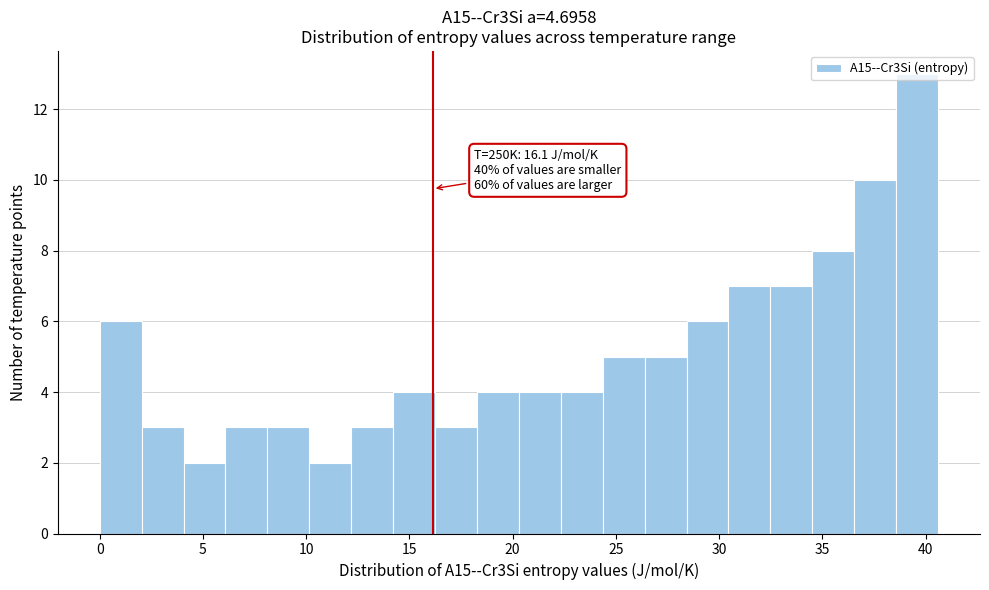

Which range on the x-axis has the tallest bar?

38.5 to 40.5